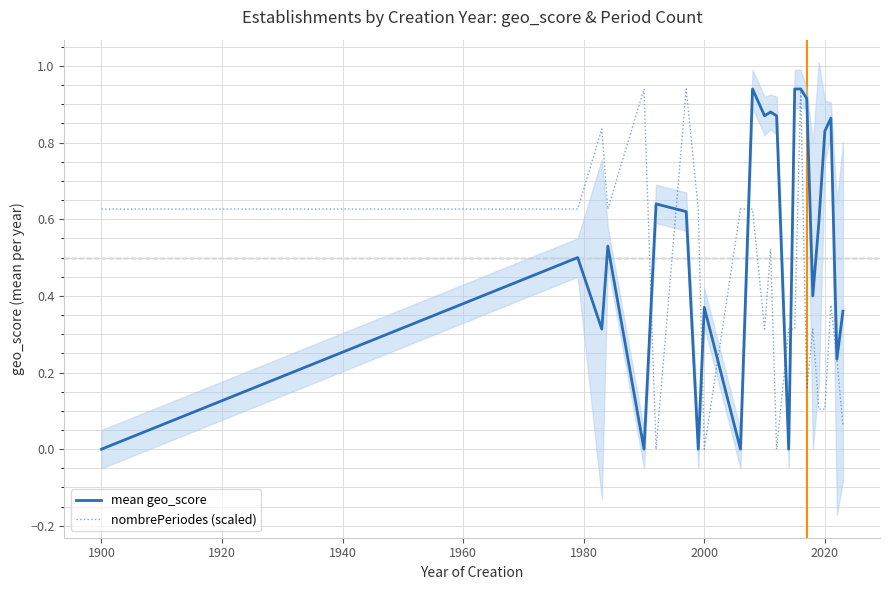

What is the average value of the nombrePeriodes (scaled) series?

0.4